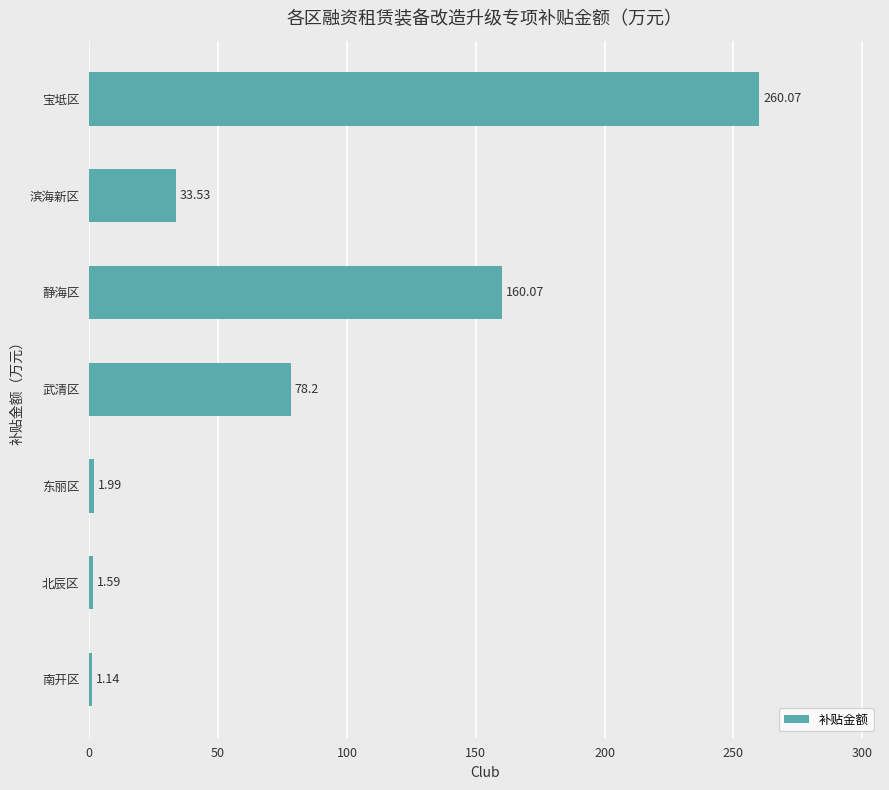

Count the number of values greater than 33.

4